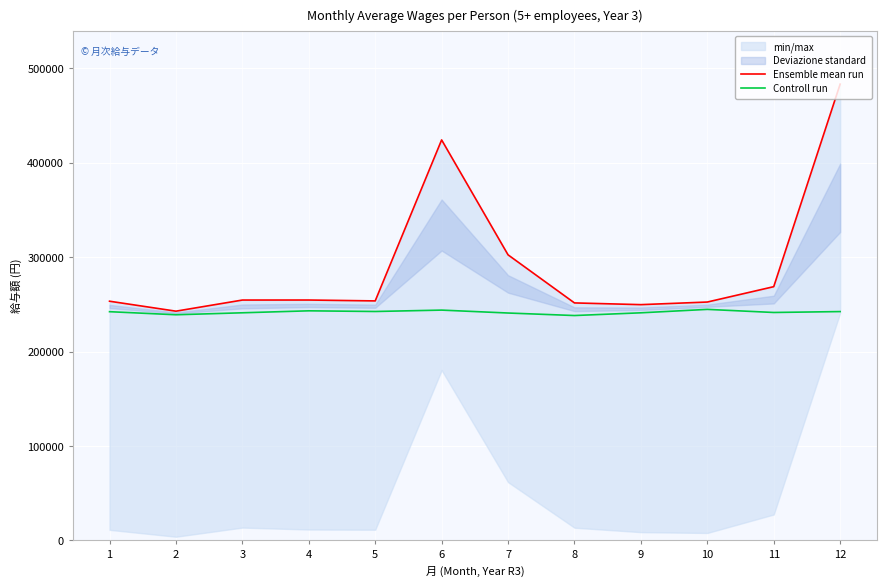

Which series has the largest total across all categories?

Ensemble mean run